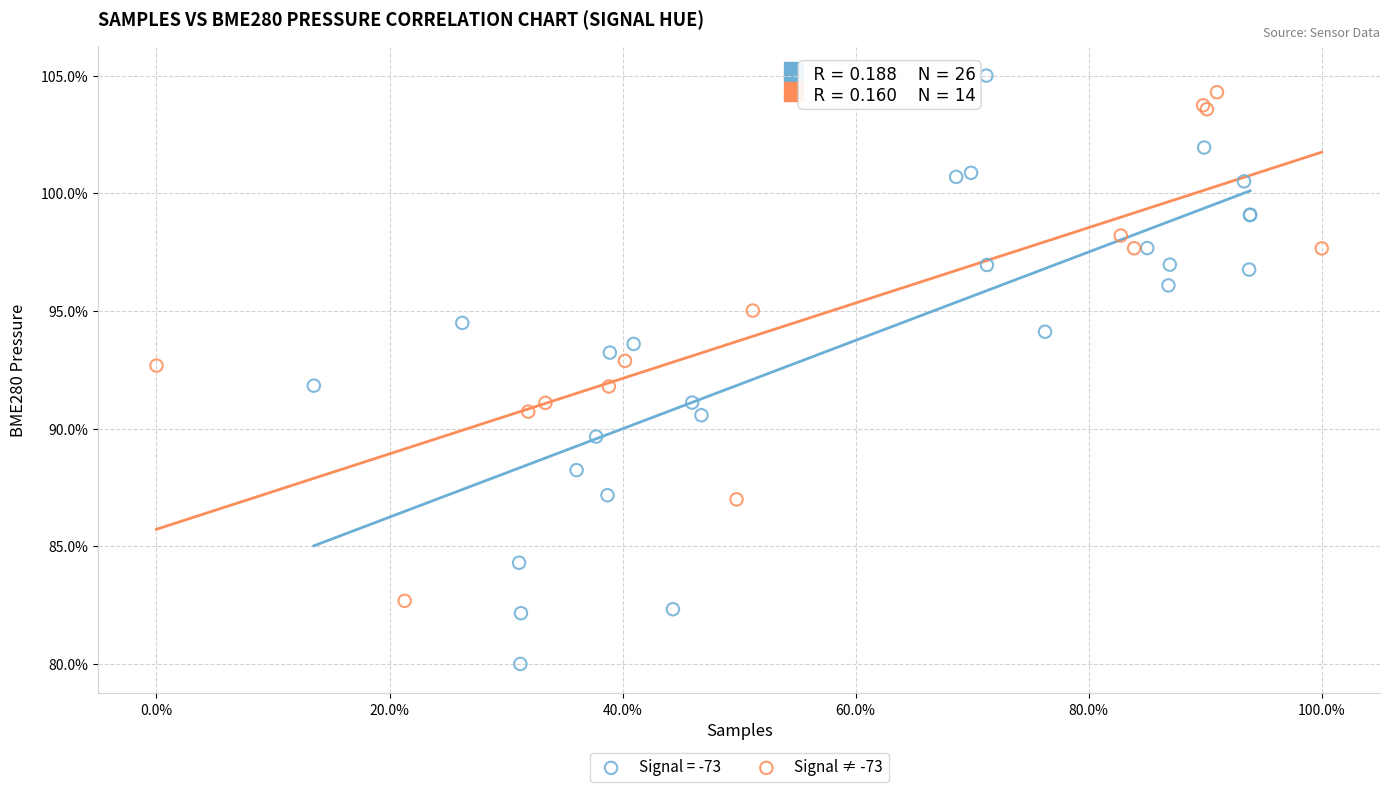

Which series reaches the minimum Y coordinate?

Signal = -73